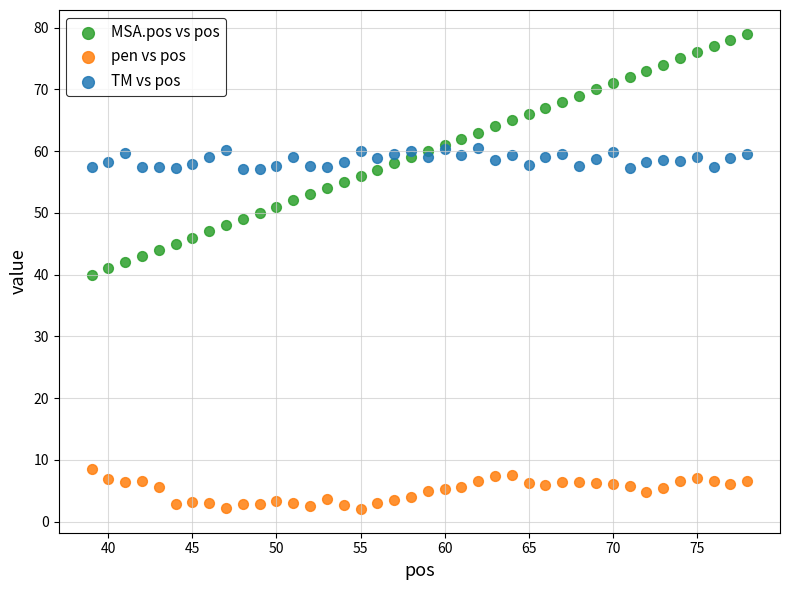

Which series contains the highest Y value?

MSA.pos vs pos